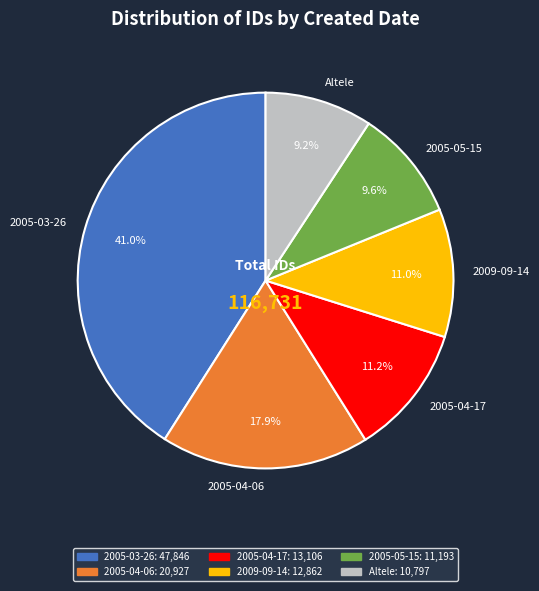

How many segments does this pie chart have?

6